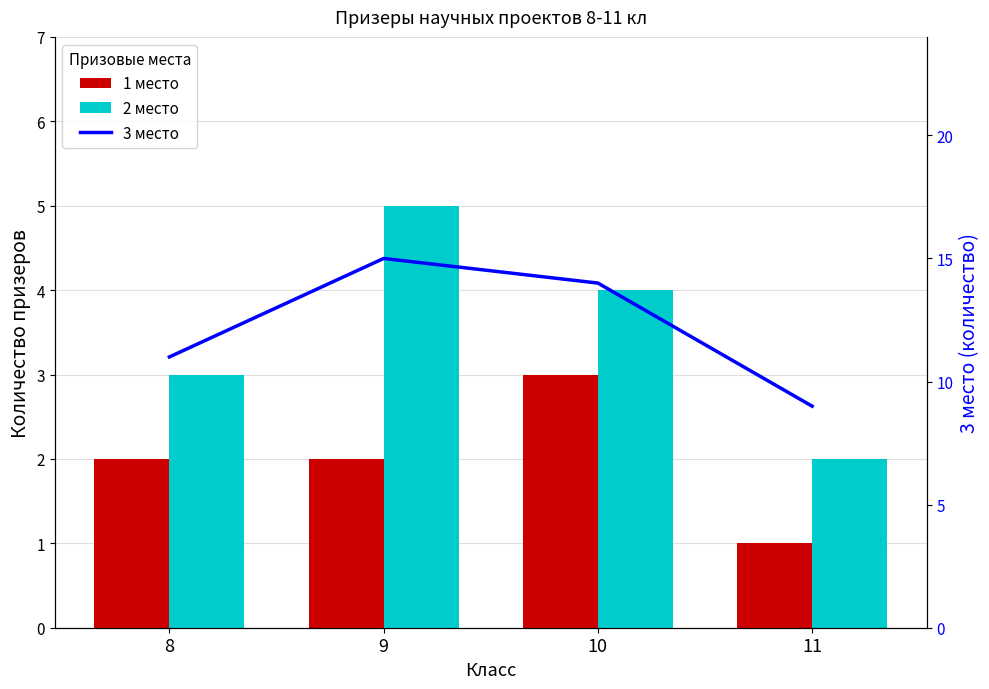

Does the chart contain any negative values?

No